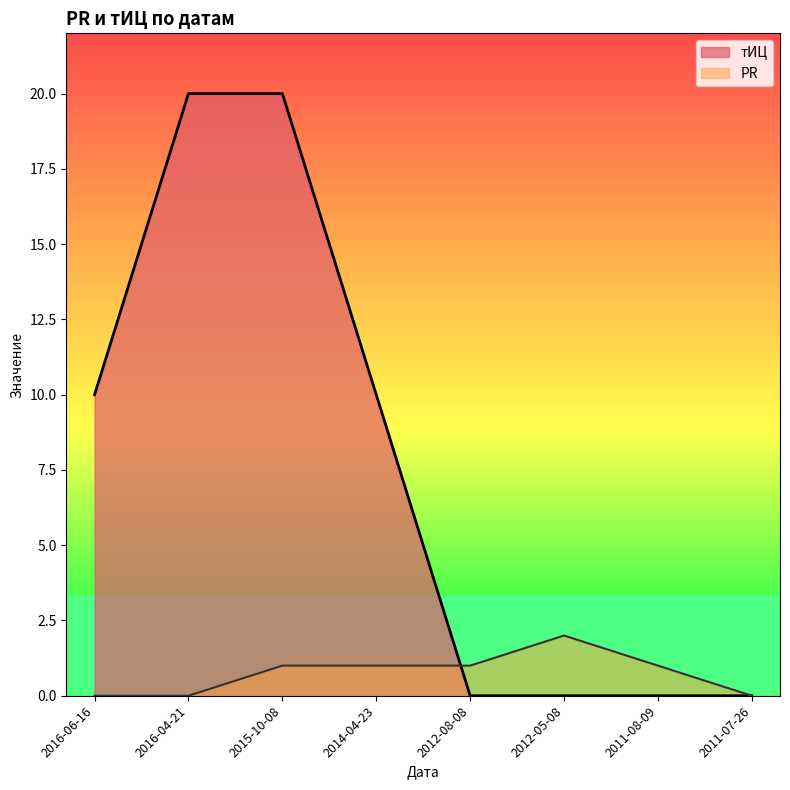

How many categories are shown in the chart?

8